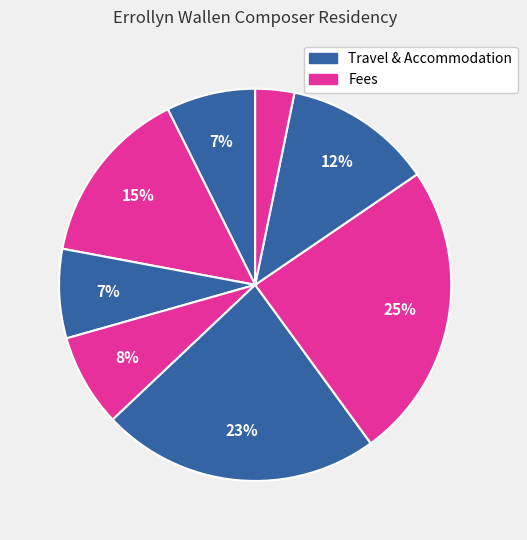

Count the number of slices in the pie.

8